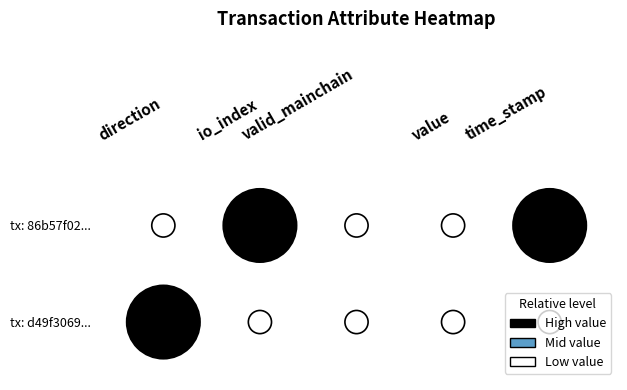

The value of 86b57f020e6eed4d94b2bcfc691d666a8ff1ae9 at direction is -1.0. True or false?

True